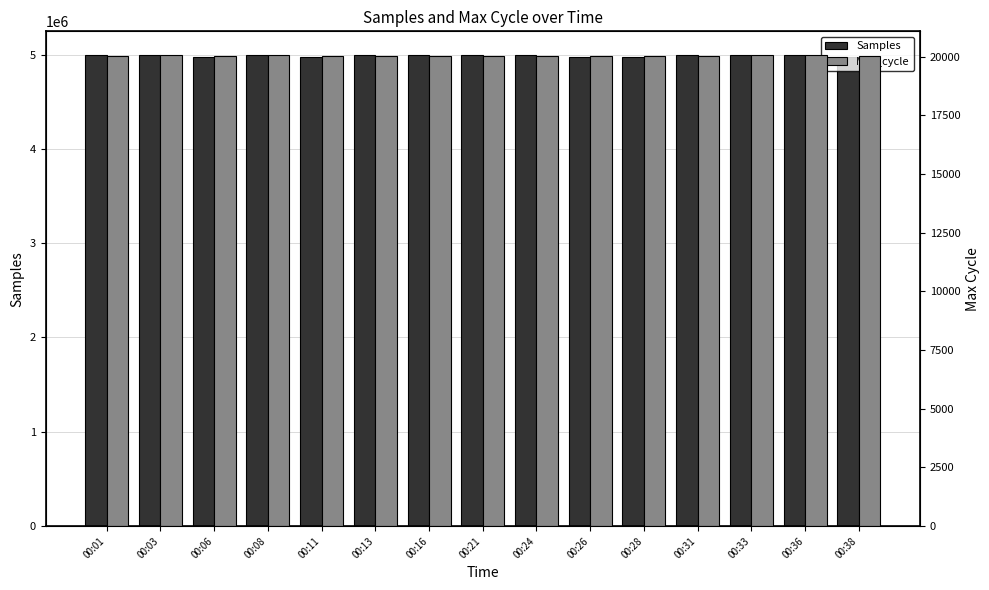

Which has a higher value, 00:26 or 00:36?

00:36